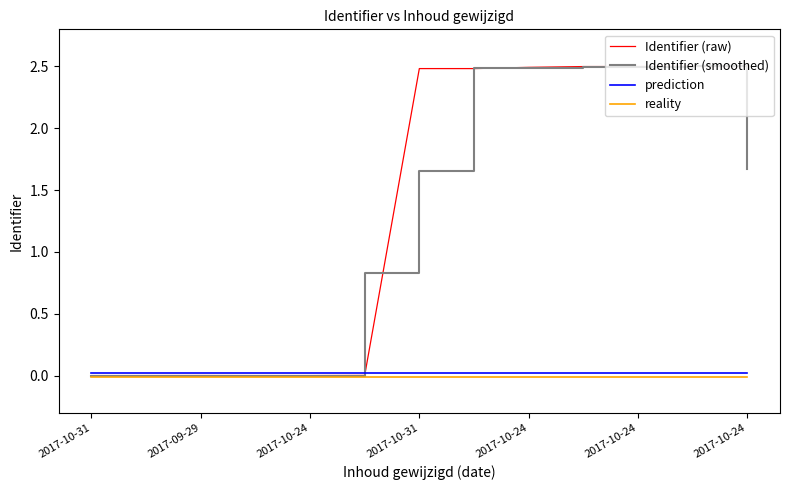

What is the greatest value displayed?

2.5